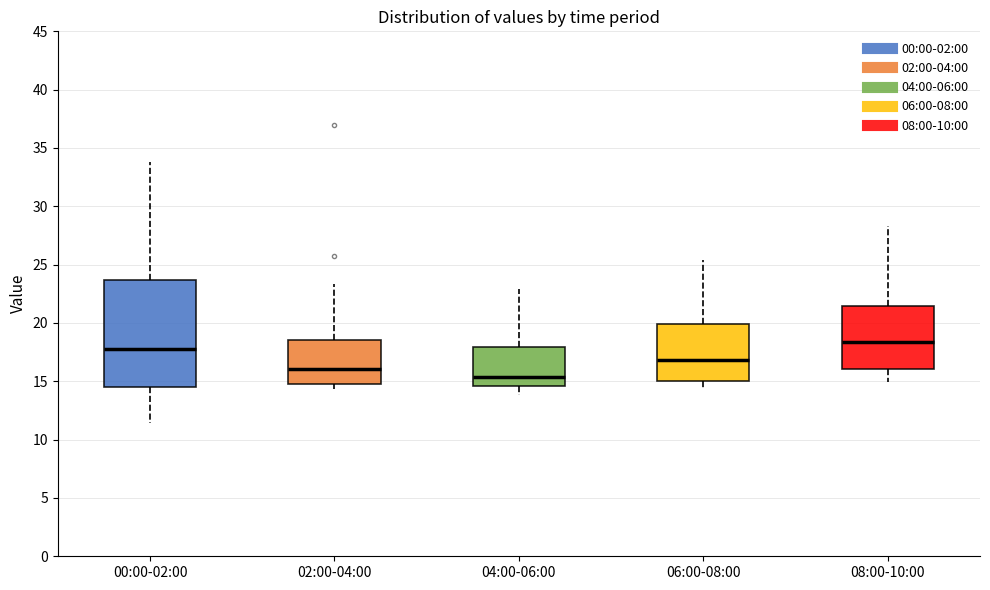

Where is the lower edge of the box for 06:00-08:00 on the y-axis? The values are not printed on the chart, so give them approximately, as read against the axis.

15.0